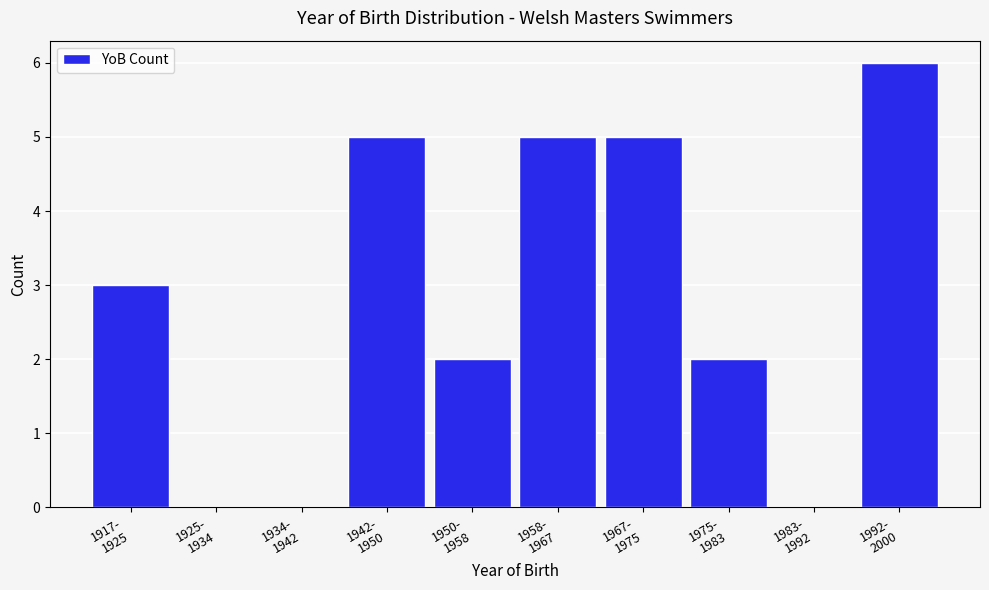

What is the sum of all values?

28